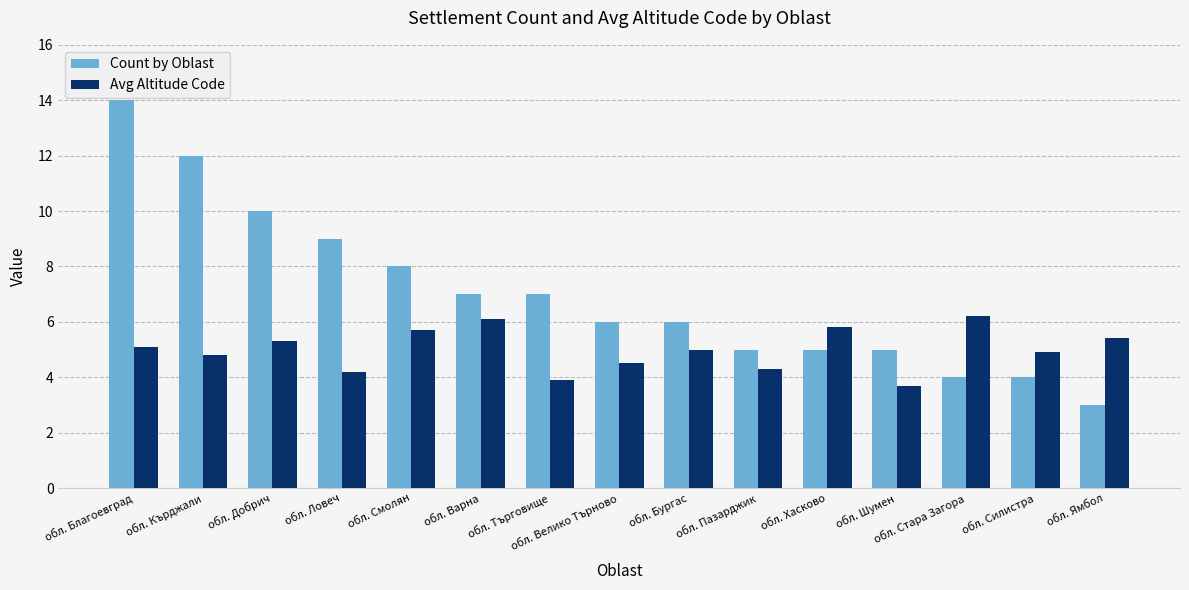

At which label does Count by Oblast first exceed 6?

обл. Благоевград